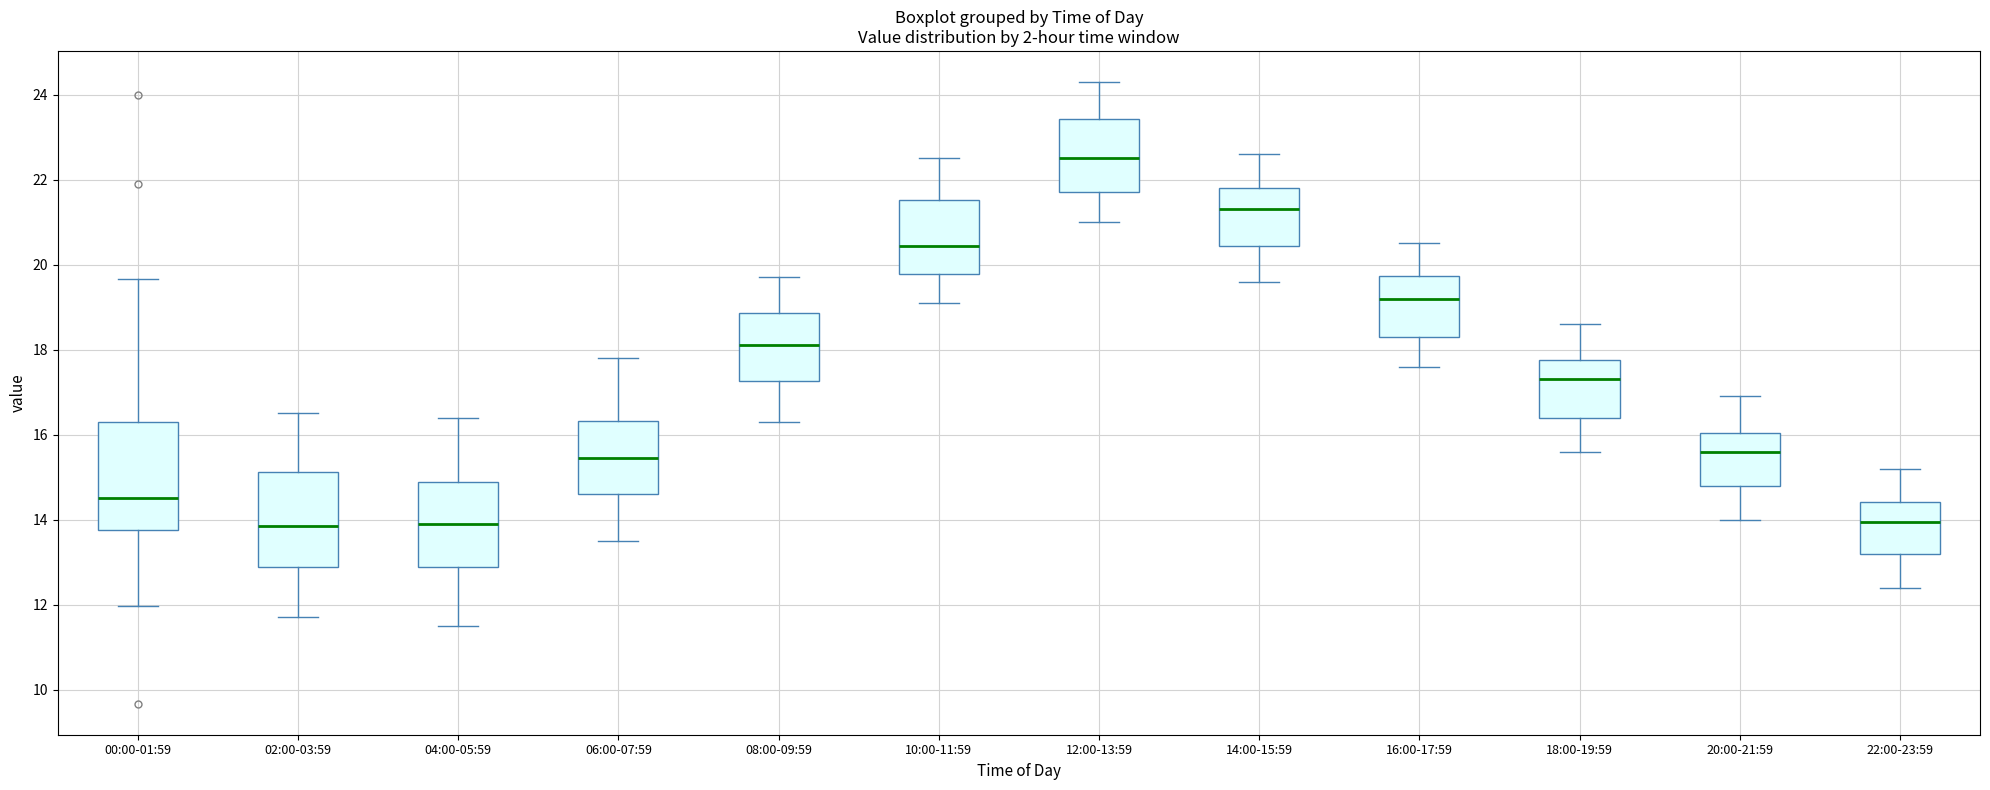

Where is the lower edge of the box for 04:00-05:59 on the y-axis? The values are not printed on the chart, so give them approximately, as read against the axis.

12.8